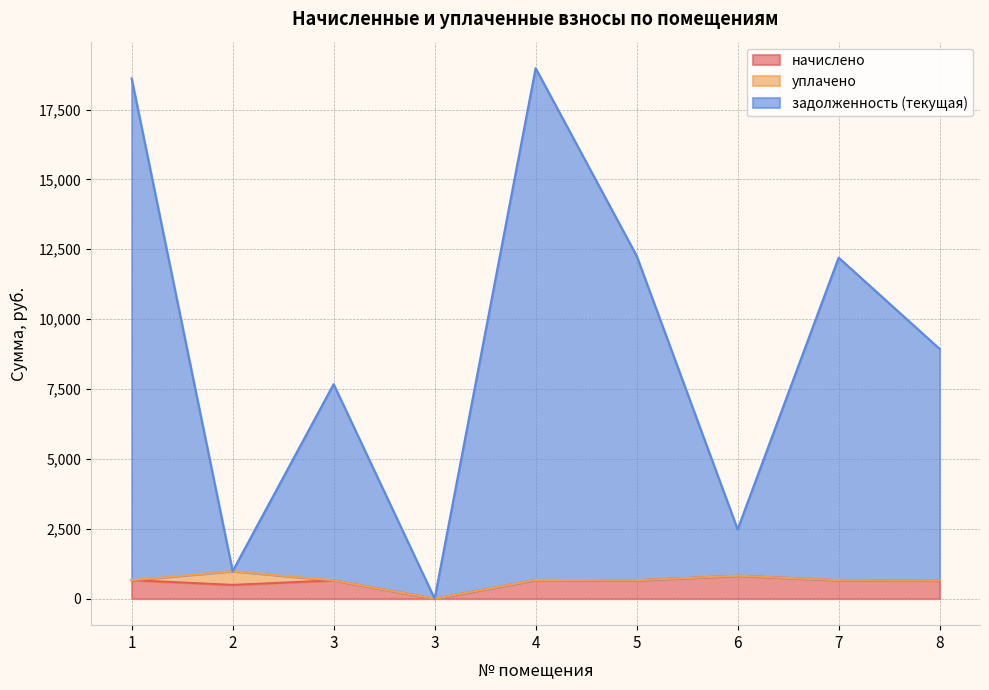

True or false: начислено has a value of -436.1 at 3.

False